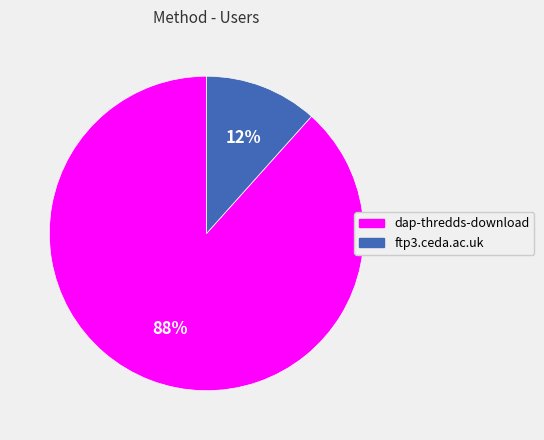

How many slices are in this pie chart?

2